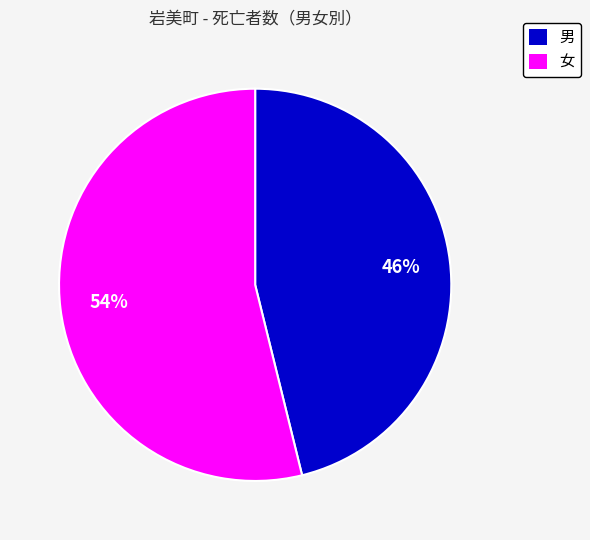

To the nearest percent, what is the combined percentage of 男 and 女?

100%